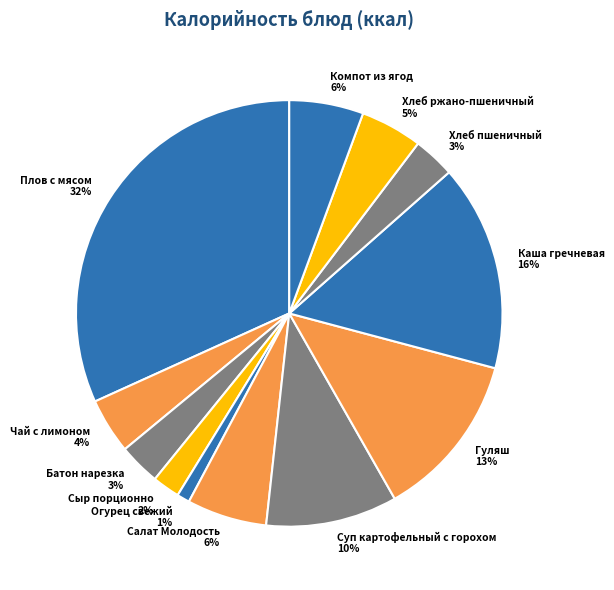

Do Чай с лимоном and Хлеб пшеничный together represent more than half of the pie?

No